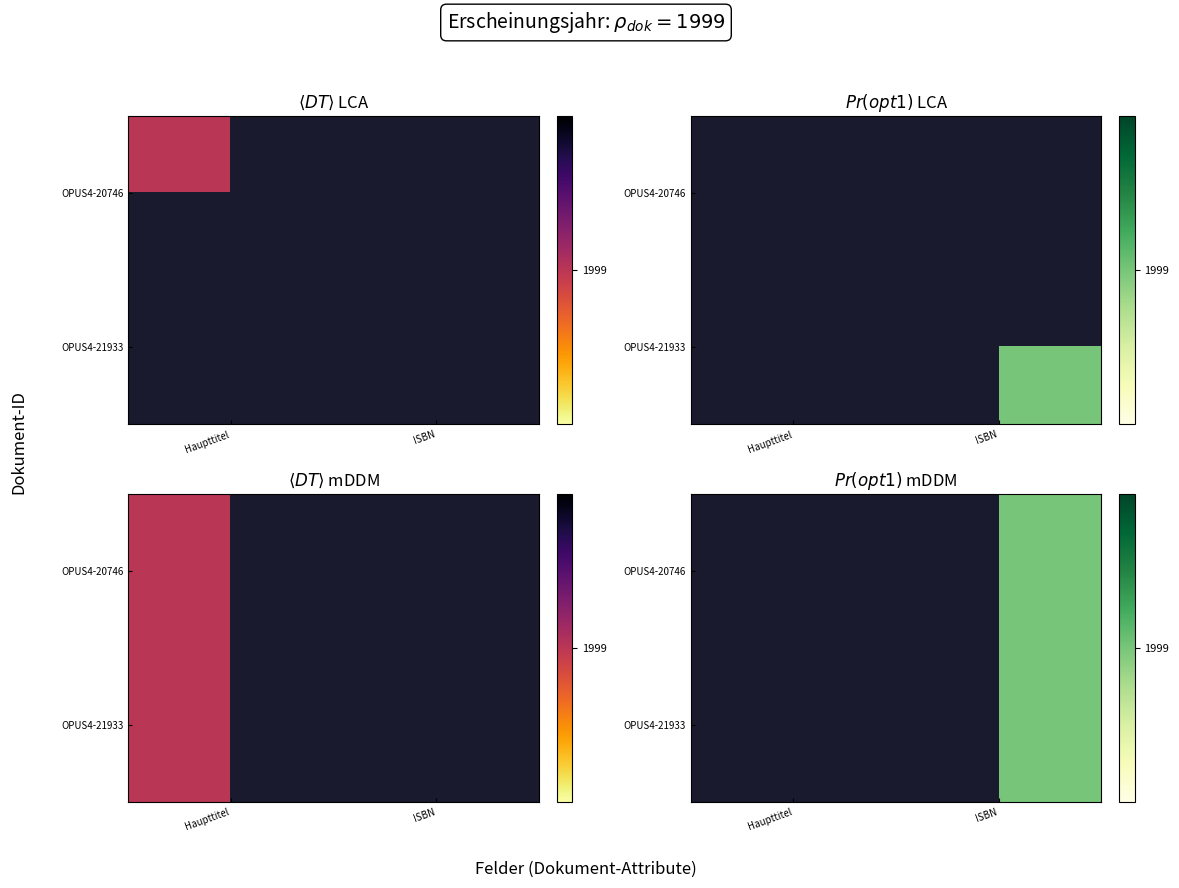

How many positive values does the OPUS4-21933 series have?

1